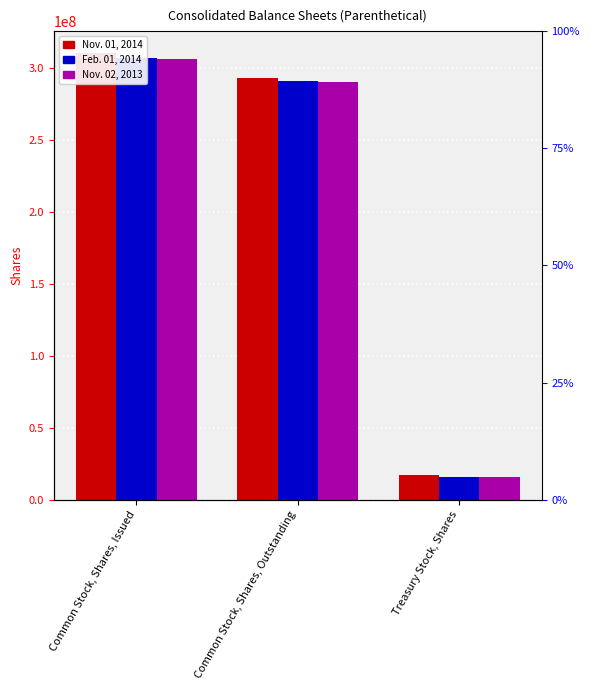

How many bars are there in each group?

3